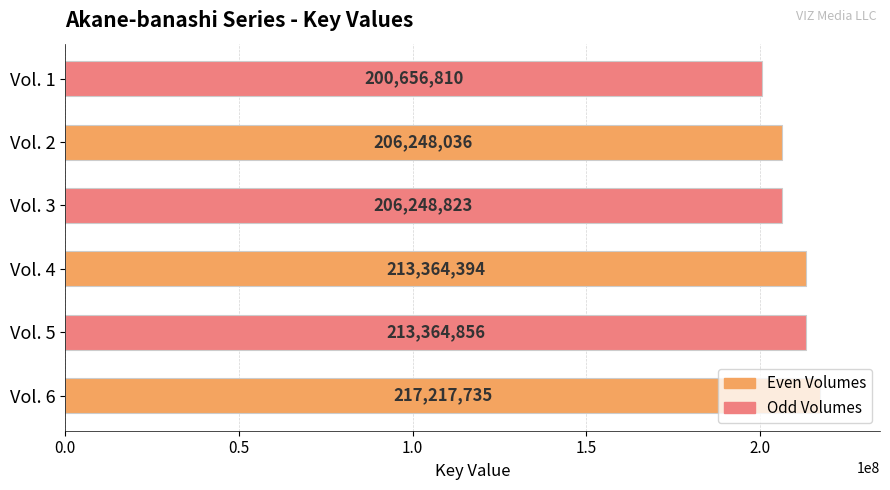

What is the difference between the maximum and second lowest values?

10969699